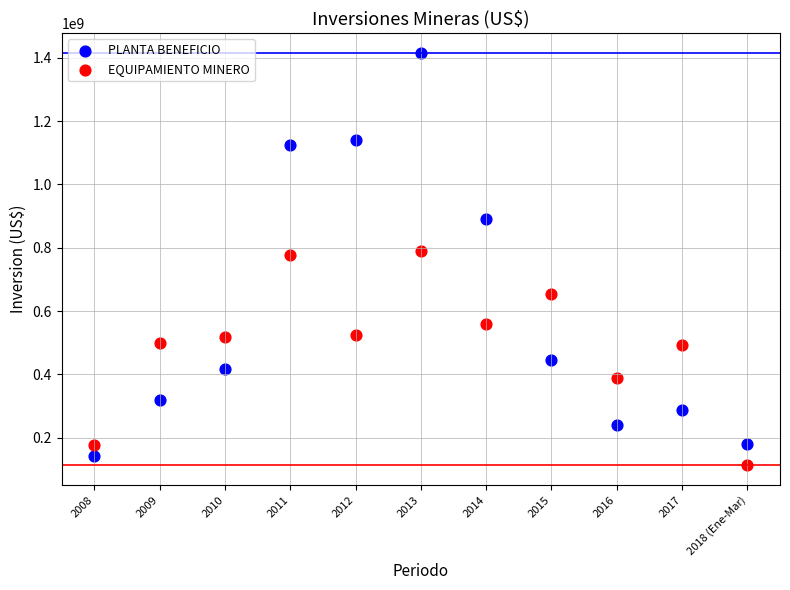

Which series reaches the maximum Y coordinate?

PLANTA BENEFICIO